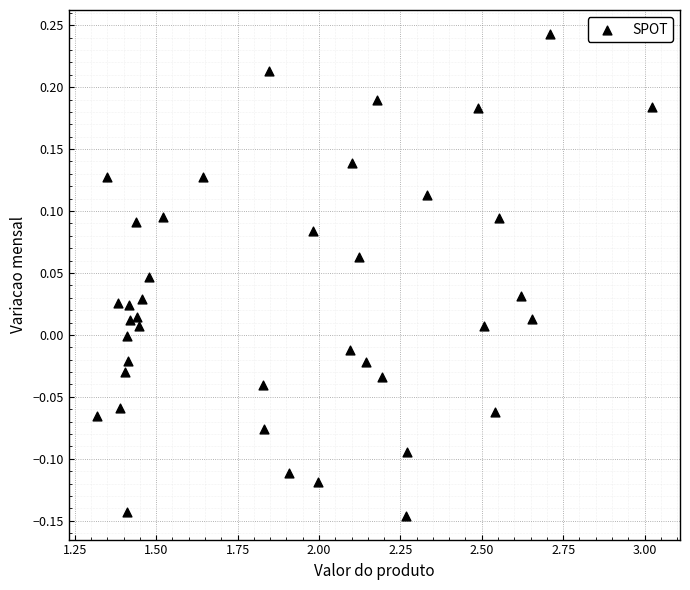

What is the range of Y values (max minus min)?

0.4